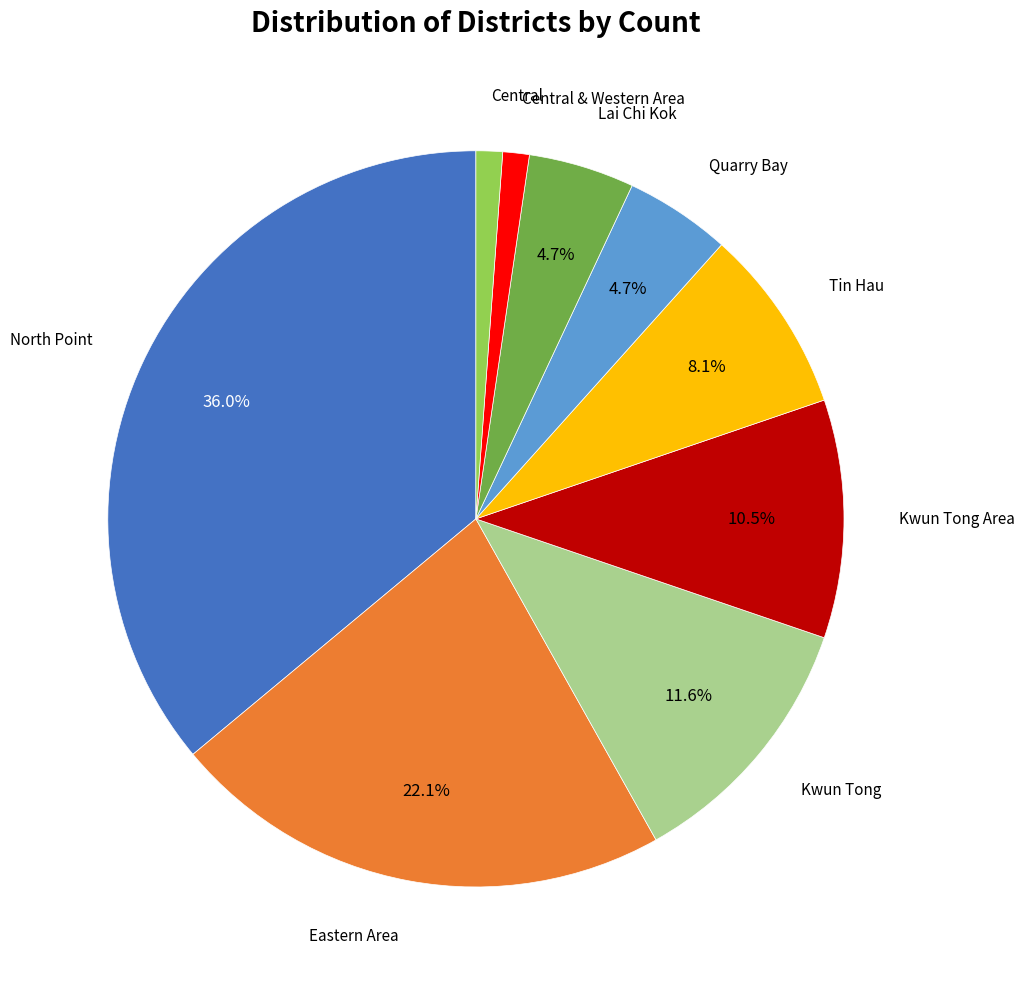

Is there any slice that represents more than half of the pie?

No